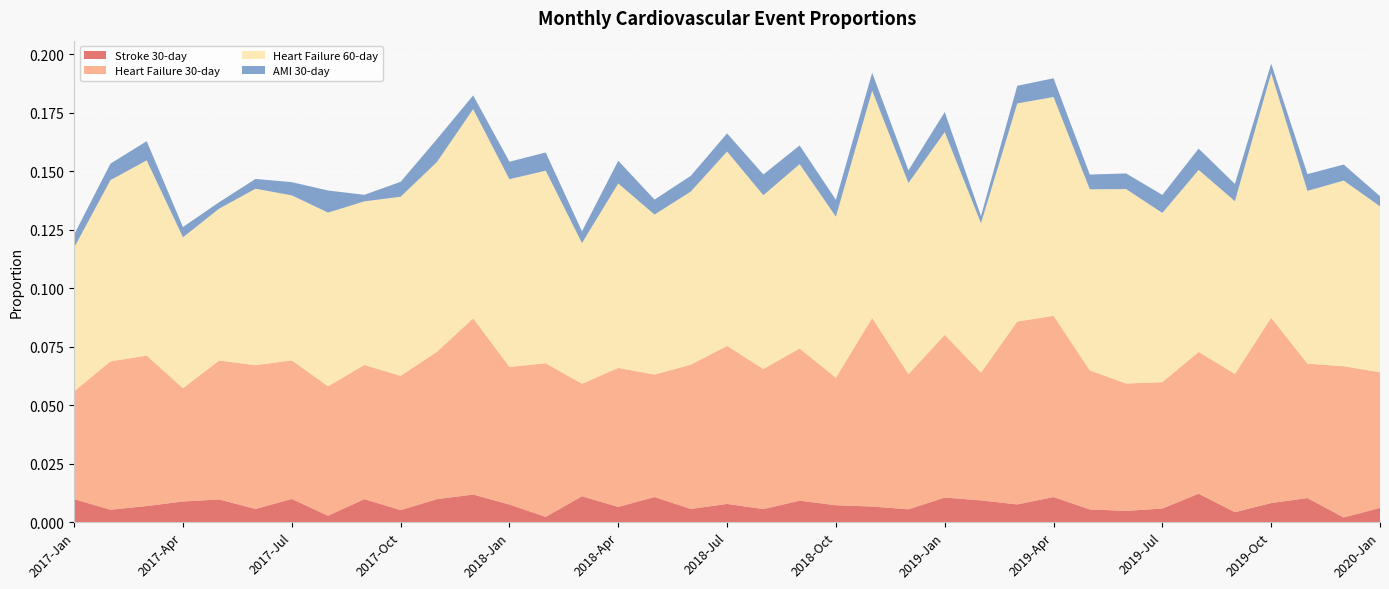

Reading right to left, what are all the values shown in this chart?

Stroke 30-day: 2020-Jan=0.0	2019-Dec=0.0	2019-Nov=0.0	2019-Oct=0.0	2019-Sep=0.0	2019-Aug=0.0	2019-Jul=0.0	2019-Jun=0.0	2019-May=0.0	2019-Apr=0.0	2019-Mar=0.0	2019-Feb=0.0	2019-Jan=0.0	2018-Dec=0.0	2018-Nov=0.0	2018-Oct=0.0	2018-Sep=0.0	2018-Aug=0.0	2018-Jul=0.0	2018-Jun=0.0	2018-May=0.0	2018-Apr=0.0	2018-Mar=0.0	2018-Feb=0.0	2018-Jan=0.0	2017-Dec=0.0	2017-Nov=0.0	2017-Oct=0.0	2017-Sep=0.0	2017-Aug=0.0	2017-Jul=0.0	2017-Jun=0.0	2017-May=0.0	2017-Apr=0.0	2017-Mar=0.0	2017-Feb=0.0	2017-Jan=0.0
Heart Failure 30-day: 2020-Jan=0.1	2019-Dec=0.1	2019-Nov=0.1	2019-Oct=0.1	2019-Sep=0.1	2019-Aug=0.1	2019-Jul=0.1	2019-Jun=0.1	2019-May=0.1	2019-Apr=0.1	2019-Mar=0.1	2019-Feb=0.1	2019-Jan=0.1	2018-Dec=0.1	2018-Nov=0.1	2018-Oct=0.1	2018-Sep=0.1	2018-Aug=0.1	2018-Jul=0.1	2018-Jun=0.1	2018-May=0.1	2018-Apr=0.1	2018-Mar=0.0	2018-Feb=0.1	2018-Jan=0.1	2017-Dec=0.1	2017-Nov=0.1	2017-Oct=0.1	2017-Sep=0.1	2017-Aug=0.1	2017-Jul=0.1	2017-Jun=0.1	2017-May=0.1	2017-Apr=0.0	2017-Mar=0.1	2017-Feb=0.1	2017-Jan=0.0
Heart Failure 60-day: 2020-Jan=0.1	2019-Dec=0.1	2019-Nov=0.1	2019-Oct=0.1	2019-Sep=0.1	2019-Aug=0.1	2019-Jul=0.1	2019-Jun=0.1	2019-May=0.1	2019-Apr=0.1	2019-Mar=0.1	2019-Feb=0.1	2019-Jan=0.1	2018-Dec=0.1	2018-Nov=0.1	2018-Oct=0.1	2018-Sep=0.1	2018-Aug=0.1	2018-Jul=0.1	2018-Jun=0.1	2018-May=0.1	2018-Apr=0.1	2018-Mar=0.1	2018-Feb=0.1	2018-Jan=0.1	2017-Dec=0.1	2017-Nov=0.1	2017-Oct=0.1	2017-Sep=0.1	2017-Aug=0.1	2017-Jul=0.1	2017-Jun=0.1	2017-May=0.1	2017-Apr=0.1	2017-Mar=0.1	2017-Feb=0.1	2017-Jan=0.1
AMI 30-day: 2020-Jan=0.0	2019-Dec=0.0	2019-Nov=0.0	2019-Oct=0.0	2019-Sep=0.0	2019-Aug=0.0	2019-Jul=0.0	2019-Jun=0.0	2019-May=0.0	2019-Apr=0.0	2019-Mar=0.0	2019-Feb=0.0	2019-Jan=0.0	2018-Dec=0.0	2018-Nov=0.0	2018-Oct=0.0	2018-Sep=0.0	2018-Aug=0.0	2018-Jul=0.0	2018-Jun=0.0	2018-May=0.0	2018-Apr=0.0	2018-Mar=0.0	2018-Feb=0.0	2018-Jan=0.0	2017-Dec=0.0	2017-Nov=0.0	2017-Oct=0.0	2017-Sep=0.0	2017-Aug=0.0	2017-Jul=0.0	2017-Jun=0.0	2017-May=0.0	2017-Apr=0.0	2017-Mar=0.0	2017-Feb=0.0	2017-Jan=0.0